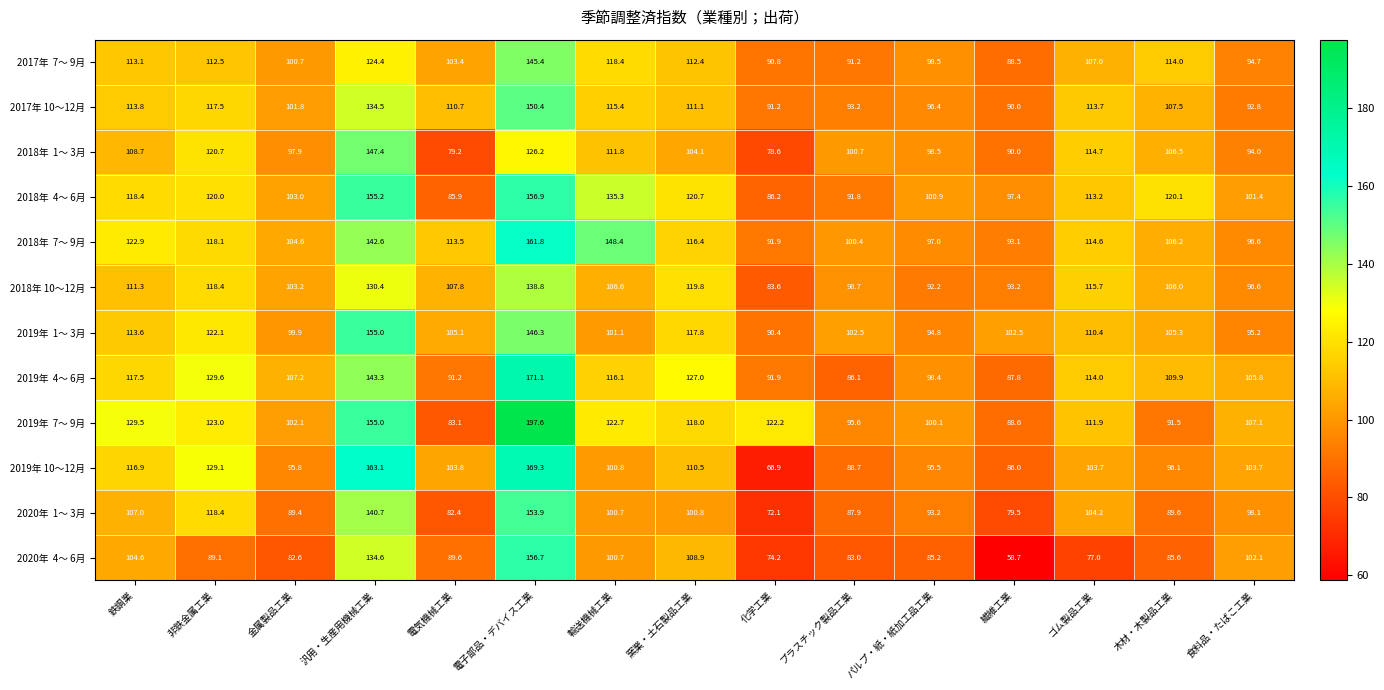

At which category is the sum across all series the highest?

電子部品・デバイス工業